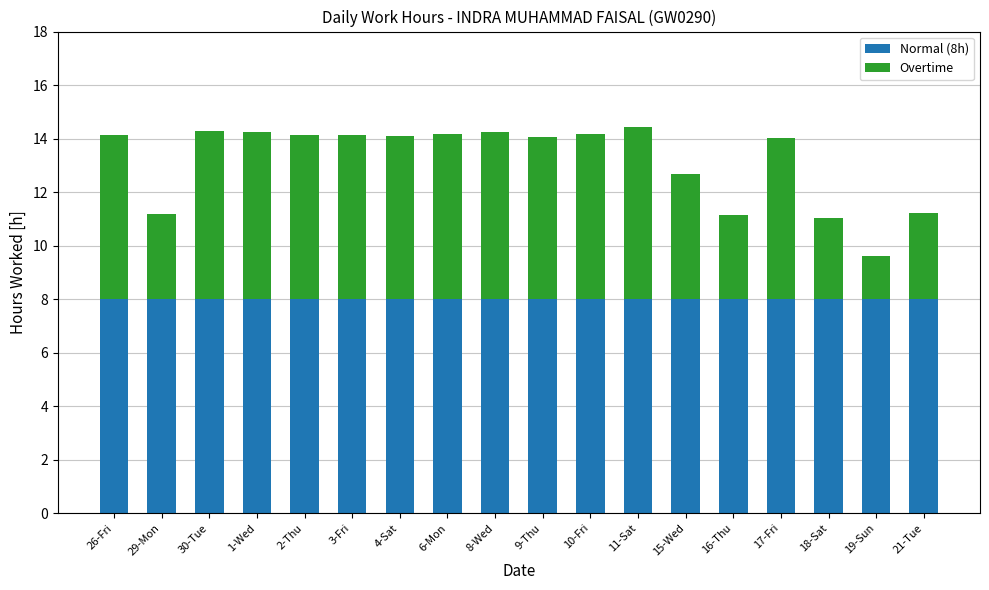

How many bars are there in total?

18